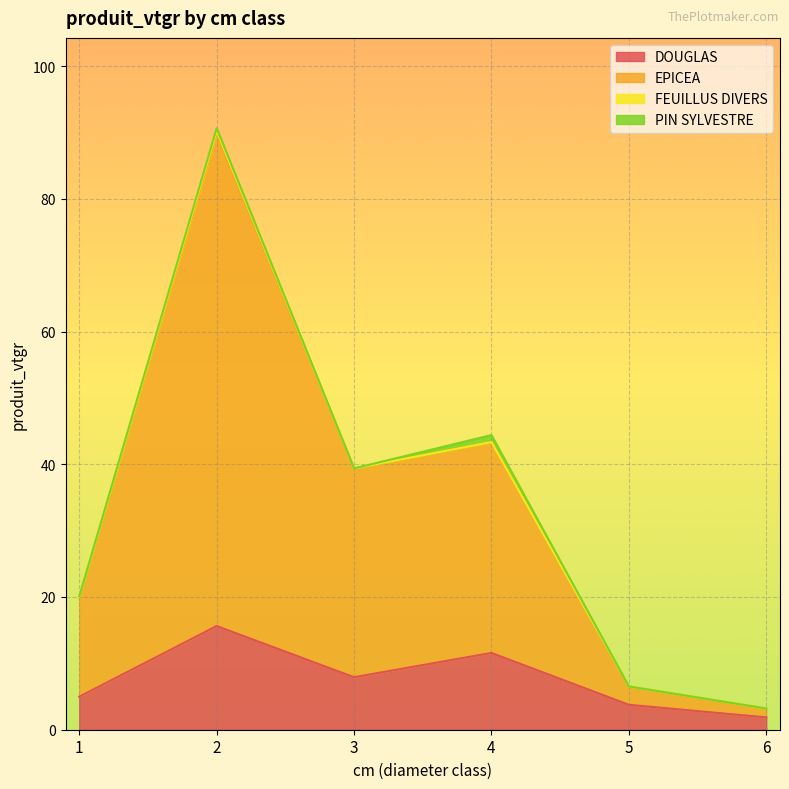

At how many categories does at least one series exceed 87?

1